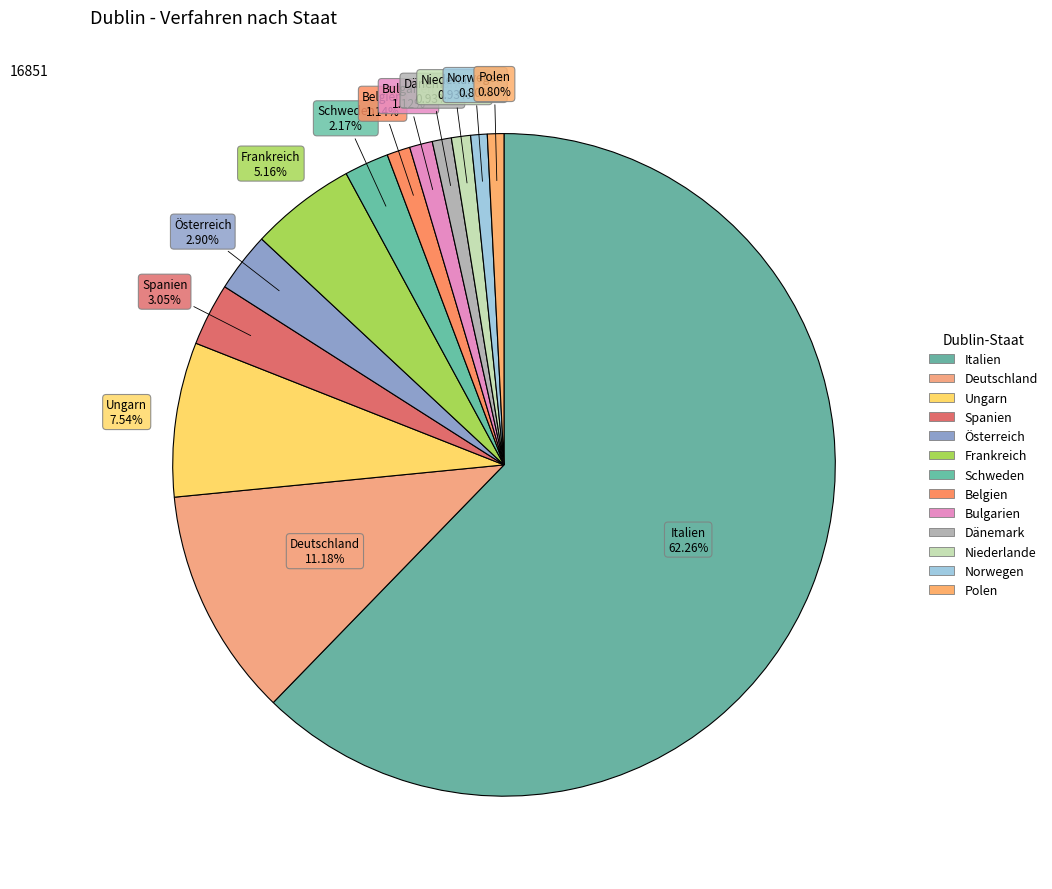

The Niederlande slice represents 15% of the pie. True or false?

False